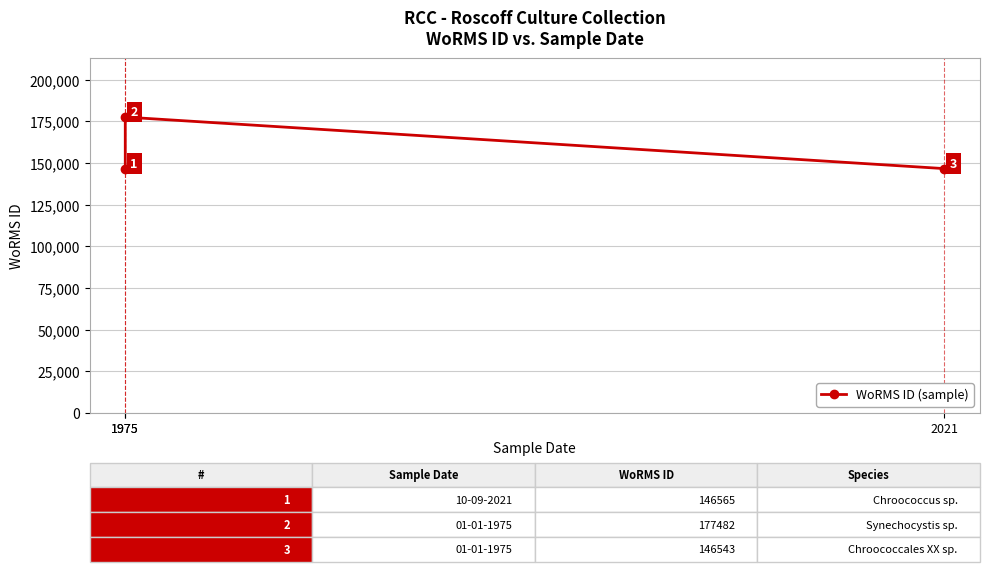

At which category does the chart reach its minimum across all series?

1975